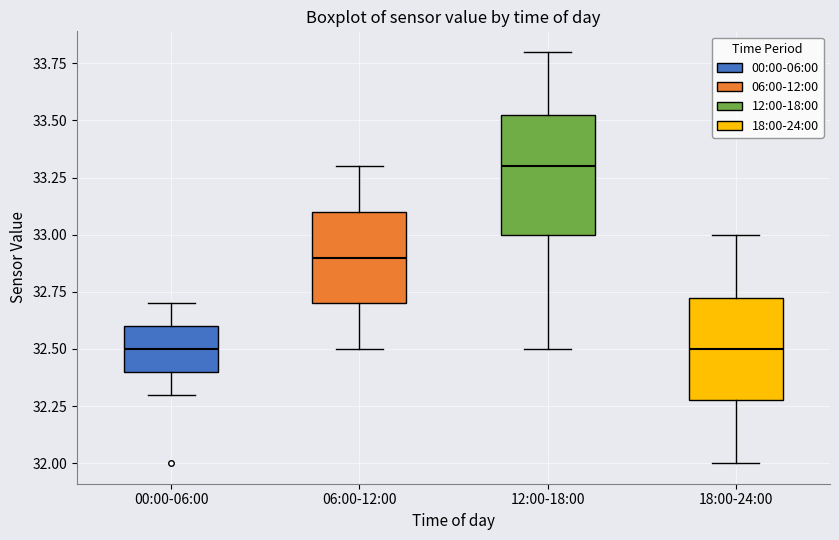

Which box has the highest median line?

12:00-18:00